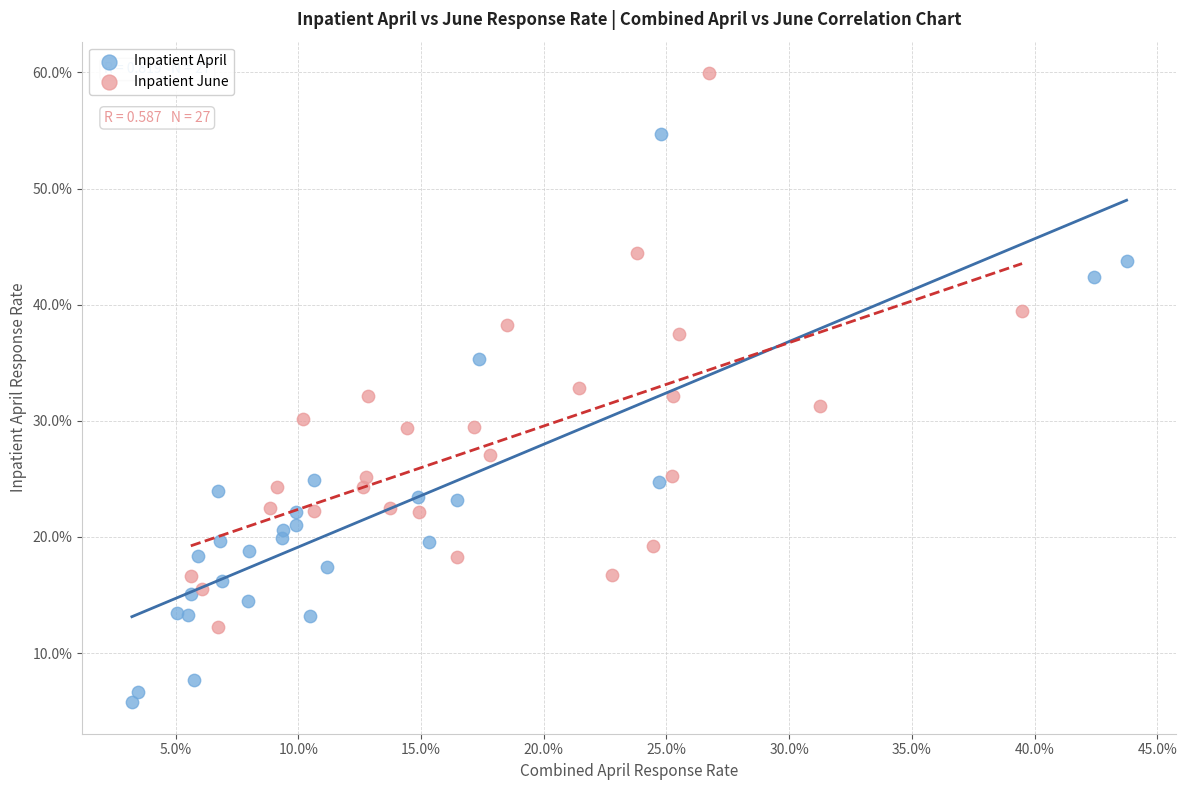

What are all the series names shown in the legend?

Inpatient April, Inpatient June